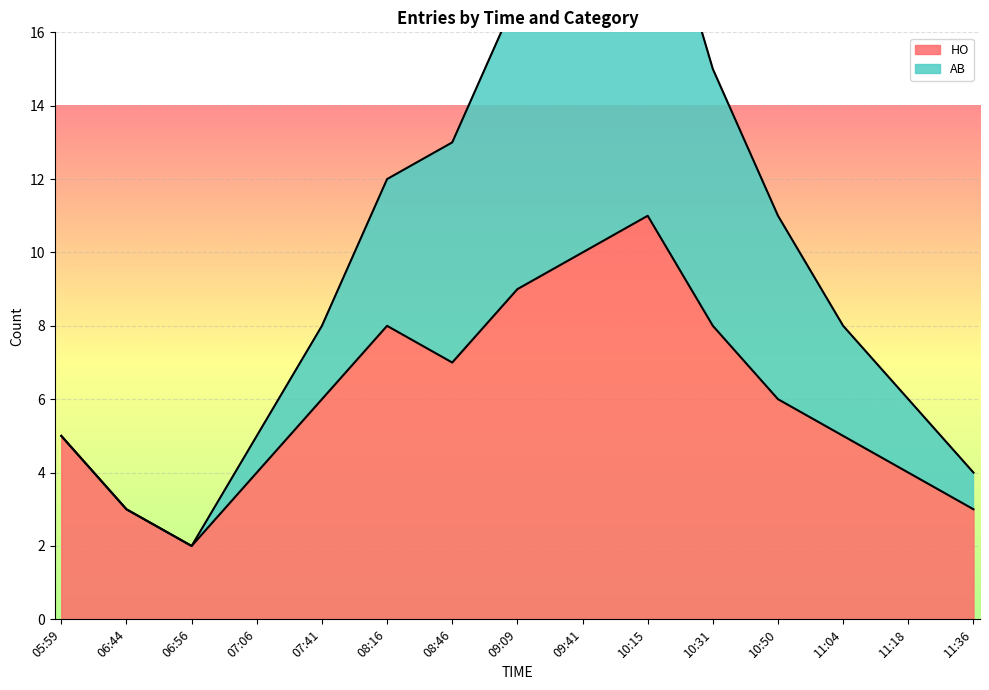

What is the label of the 8th point from the left?

09:09